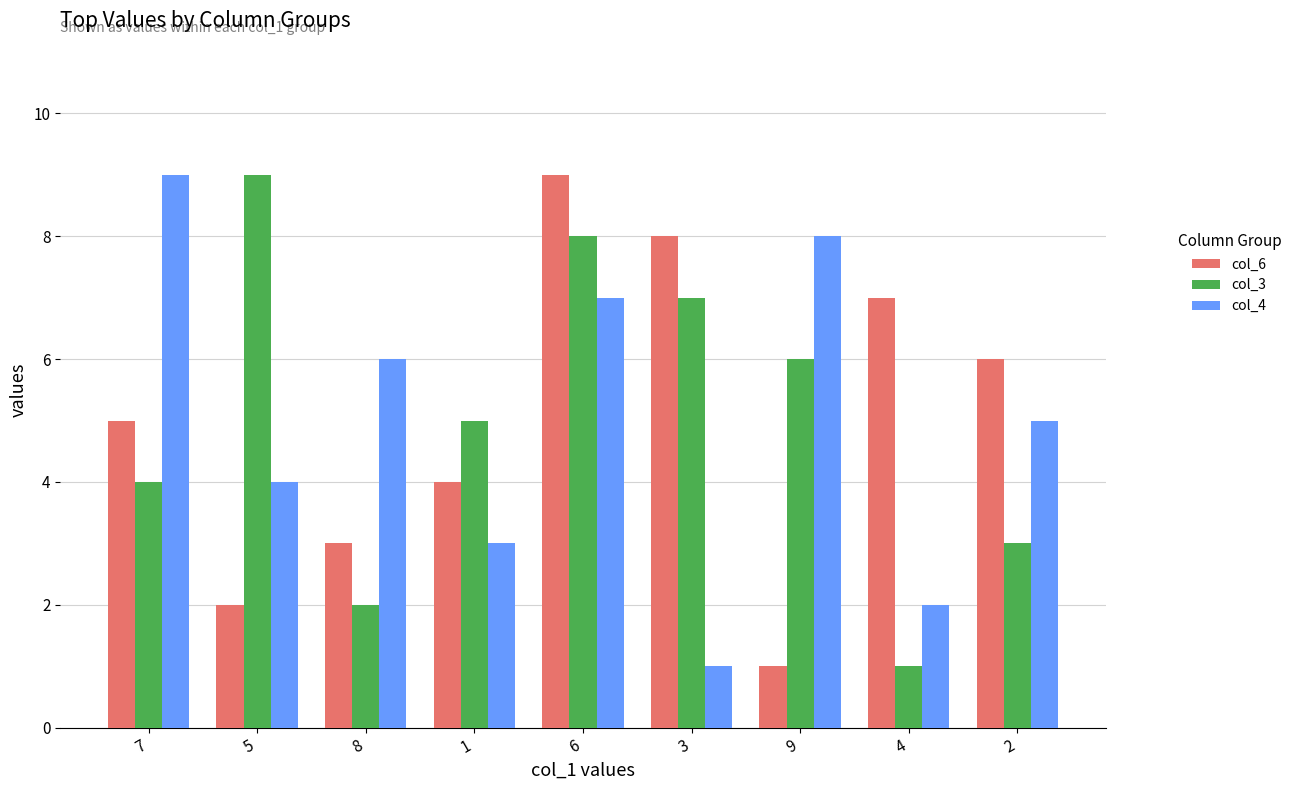

Between 4 and 2, which series saw the biggest shift?

col_4